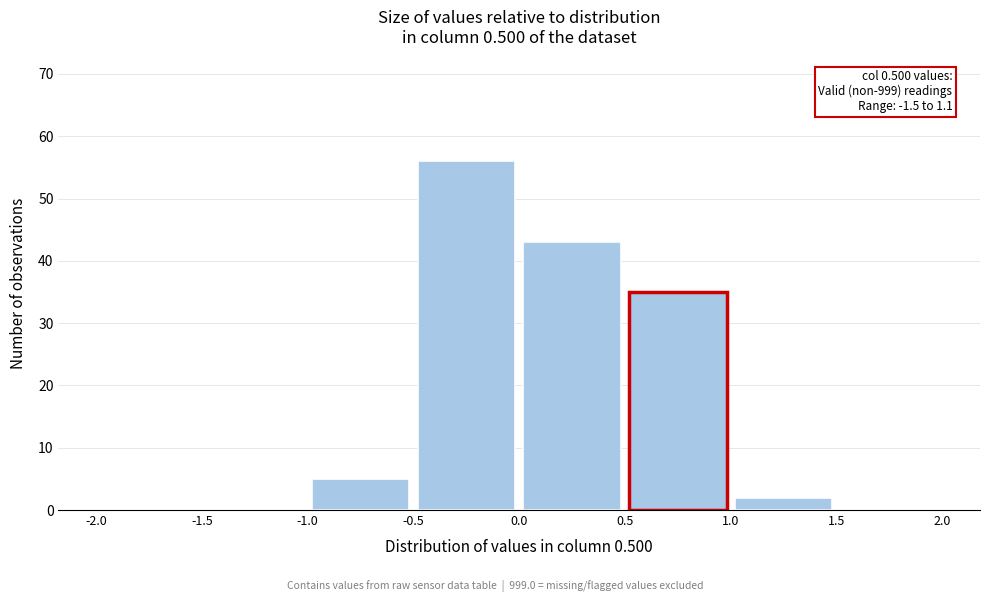

Which range on the x-axis has the tallest bar?

-0.5 to 0.0